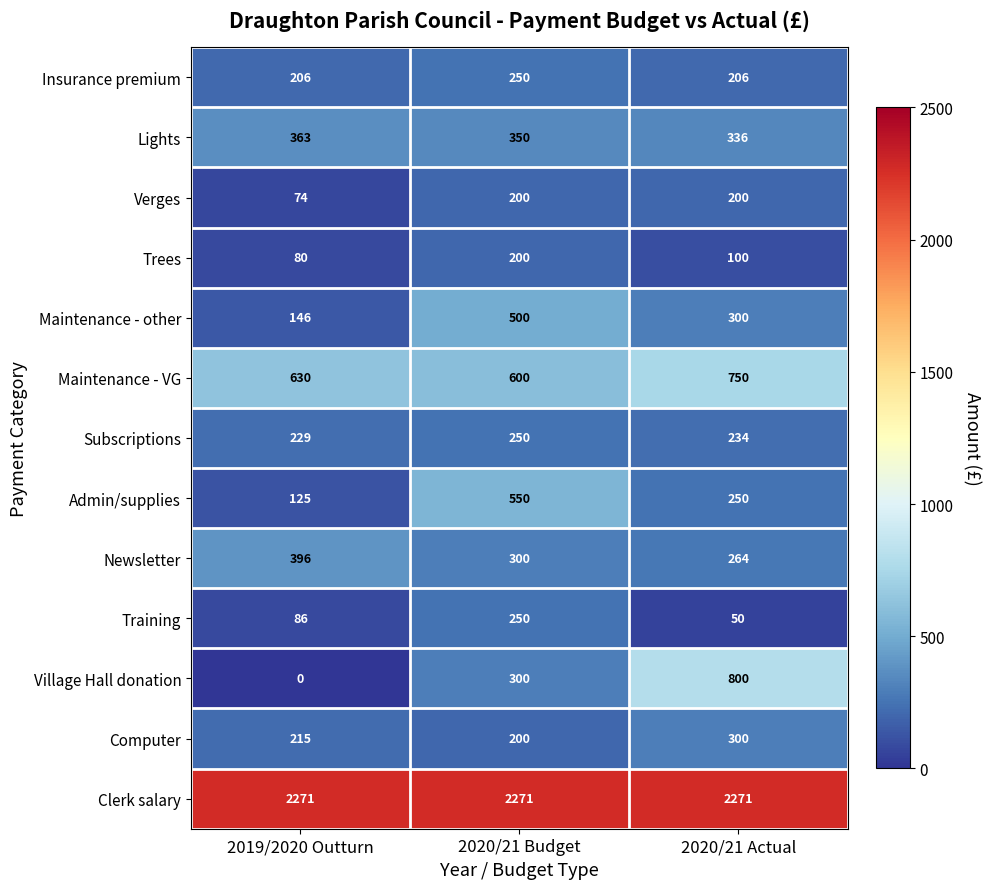

Rank the categories by Trees value from lowest to highest.

2019/2020 Outturn, 2020/21 Actual, 2020/21 Budget